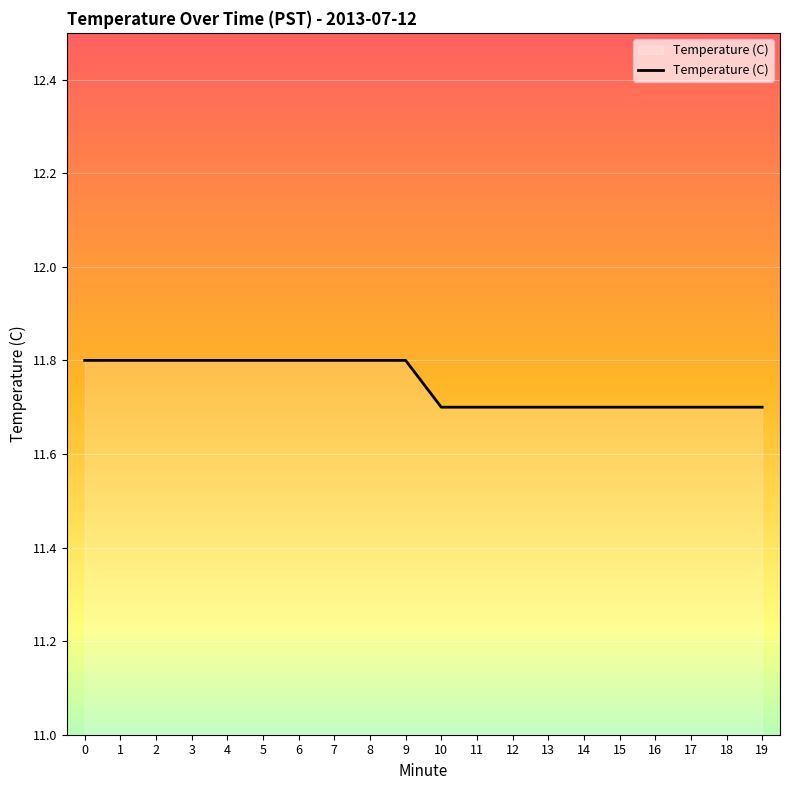

Is it true that the value at 11 is 11.7?

True